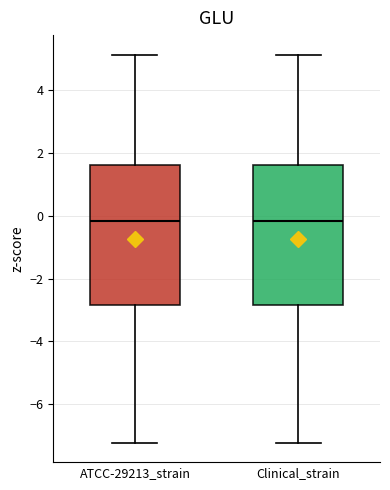

Where does the upper whisker of the box for Clinical_strain end on the y-axis? The values are not printed on the chart, so give them approximately, as read against the axis.

5.2